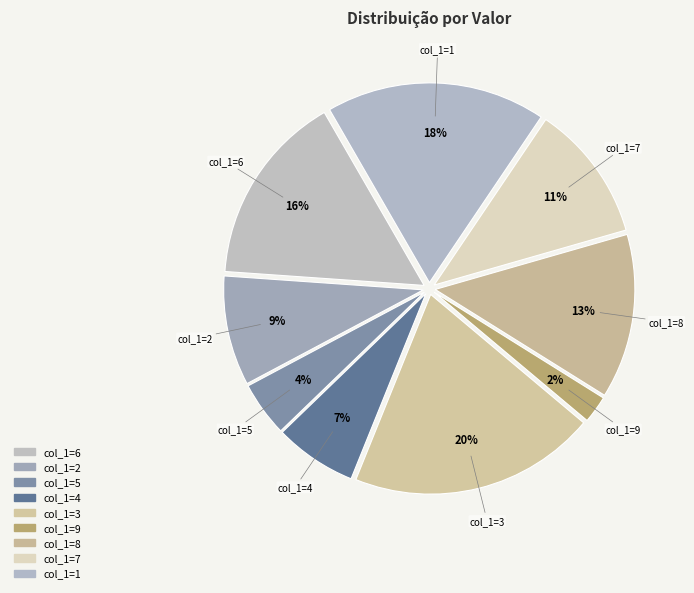

Does any single category account for the majority?

No